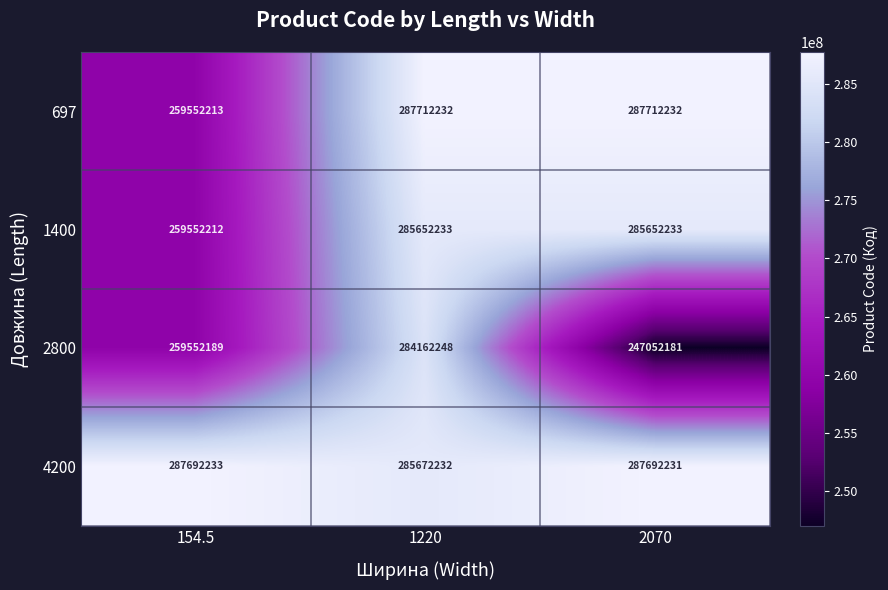

At which category is the sum across all series the highest?

1220